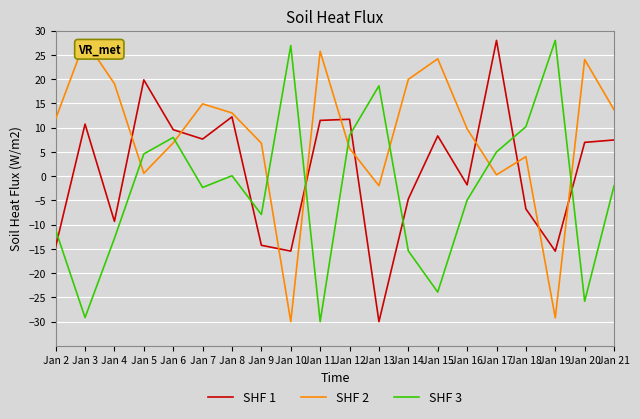

Is the value of SHF 3 at Jan 6 greater than the value of SHF 2 at Jan 3?

No